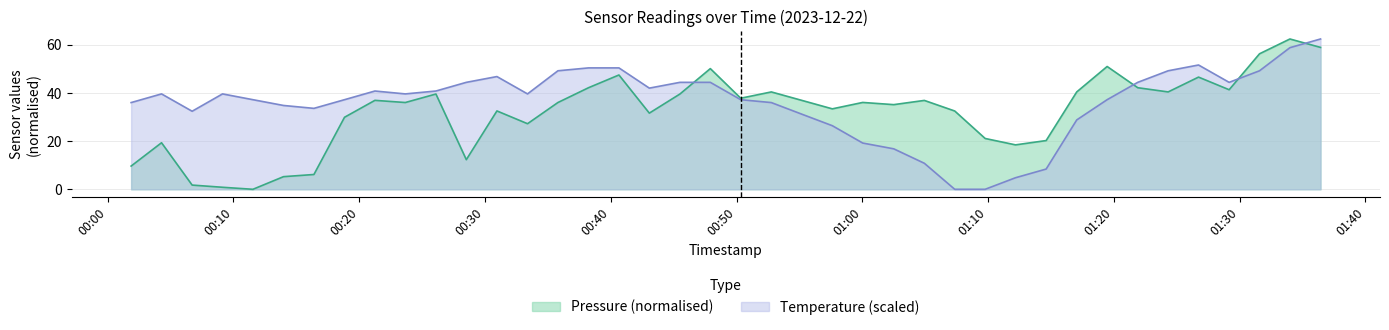

Which series has the largest total across all categories?

Temperature (scaled)